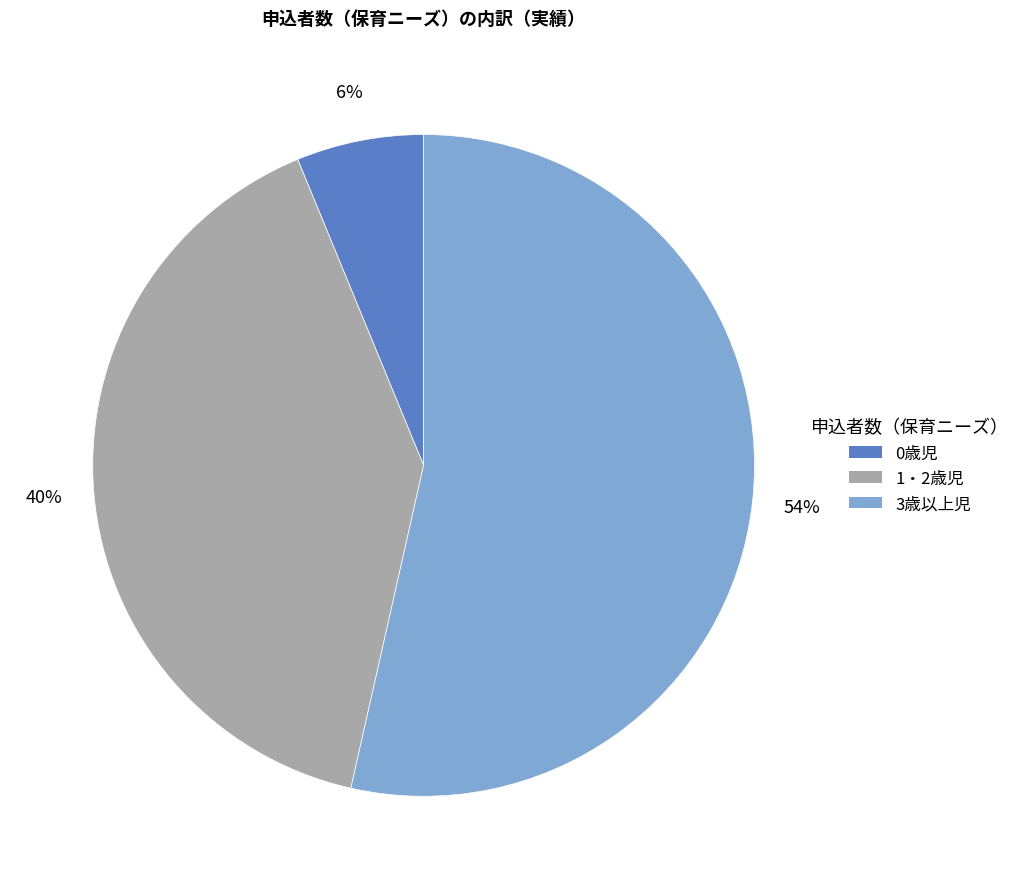

Which category accounts for the majority?

3歳以上児